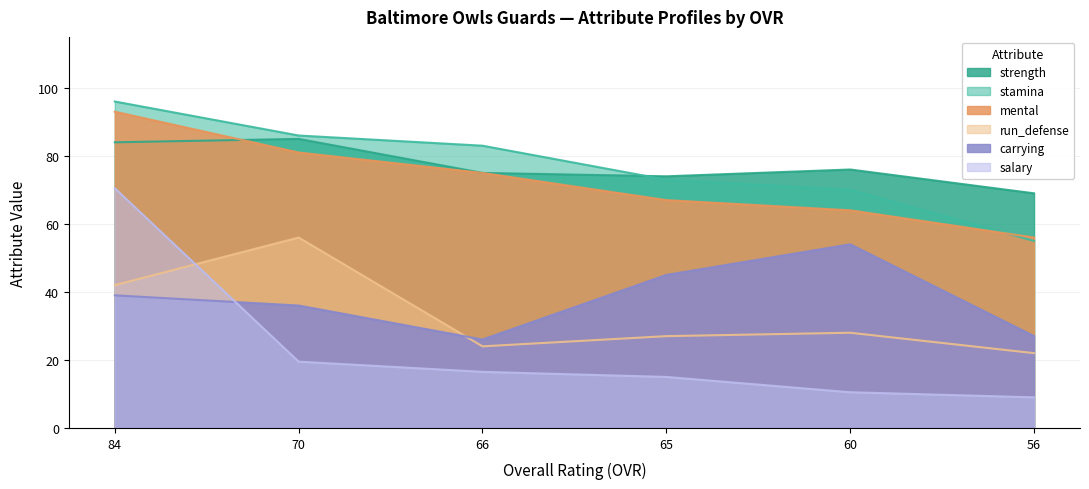

How many interior local peaks does the strength series have?

2